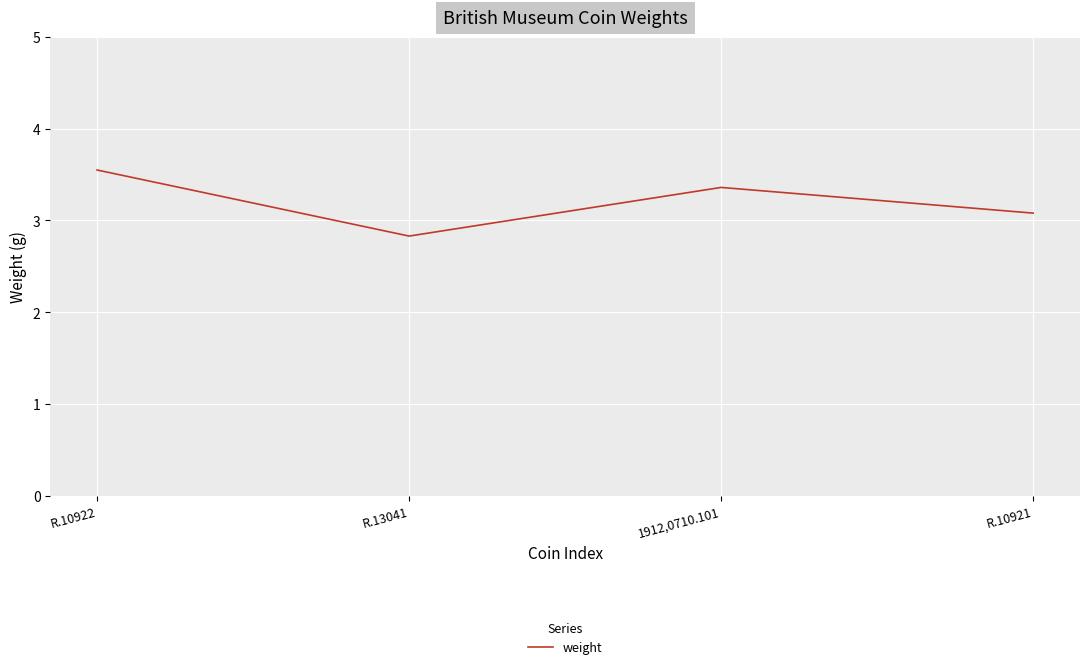

Where does the data first go above 3?

R.10922